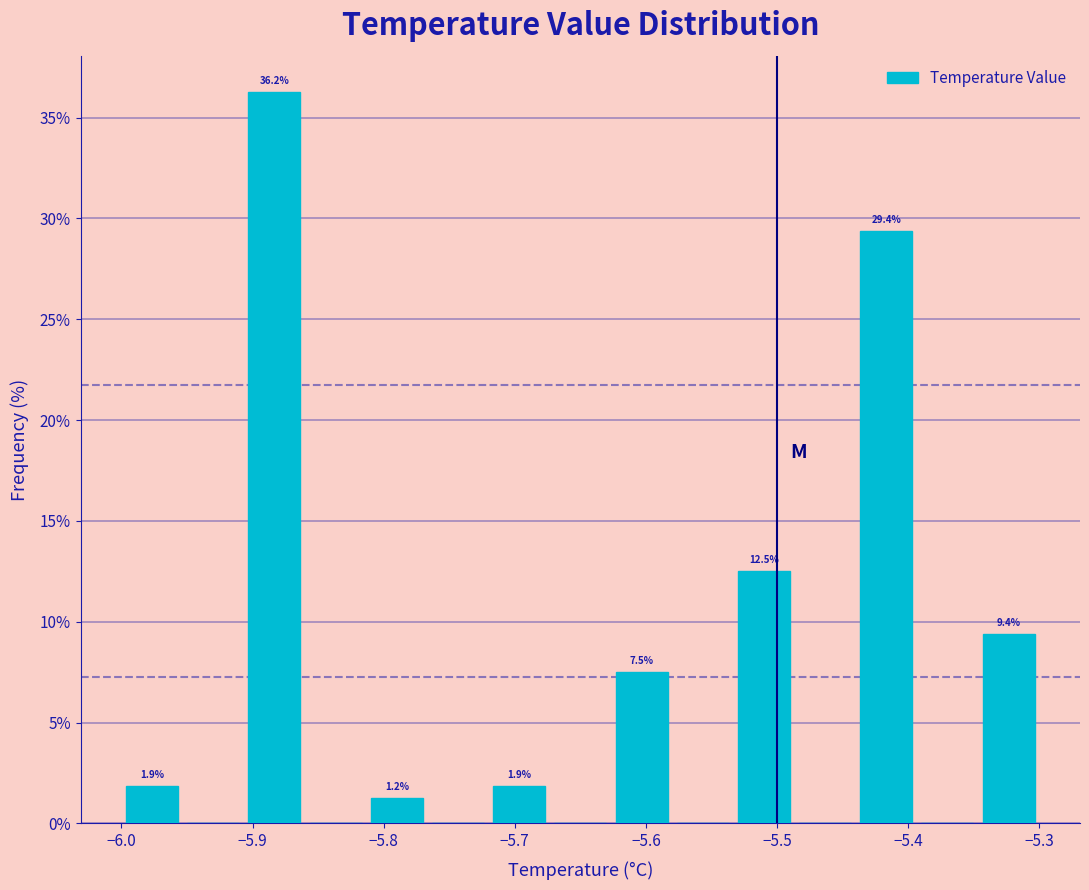

Which range on the x-axis has the tallest bar?

-5.91 to -5.86